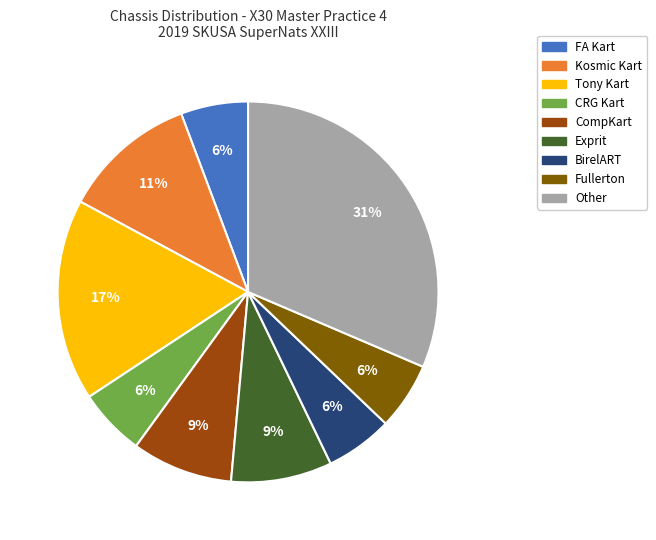

Does any single category account for the majority?

No